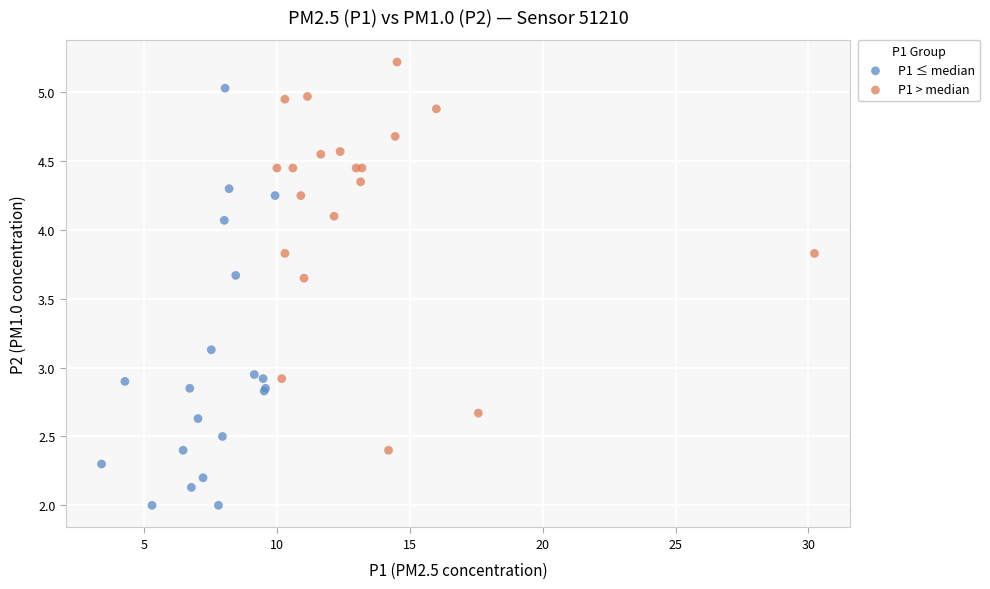

Which series reaches the maximum Y coordinate?

P1 > median